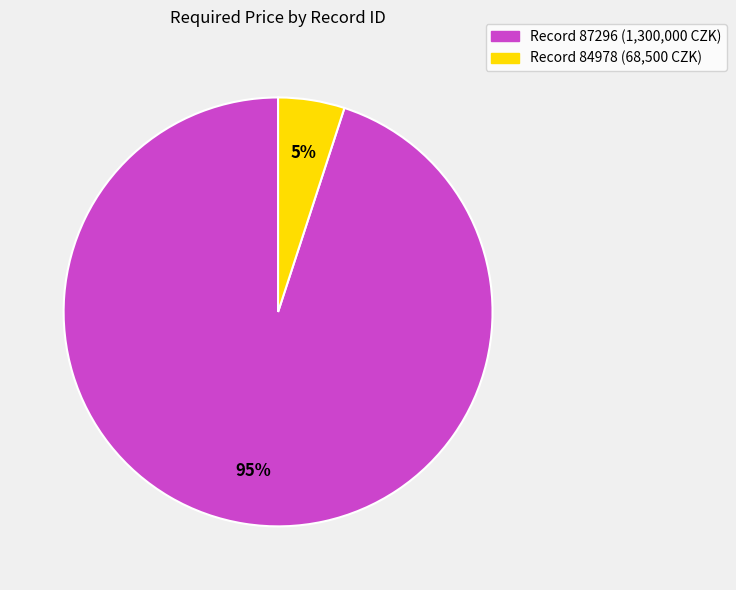

Is there any slice that represents more than half of the pie?

Yes